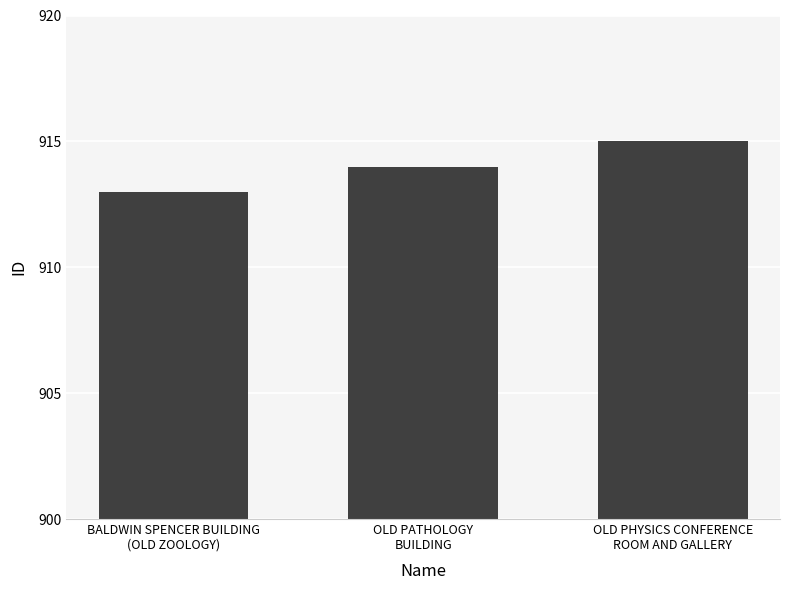

Rank the categories by value from lowest to highest.

BALDWIN SPENCER BUILDING
(OLD ZOOLOGY), OLD PATHOLOGY
BUILDING, OLD PHYSICS CONFERENCE
ROOM AND GALLERY